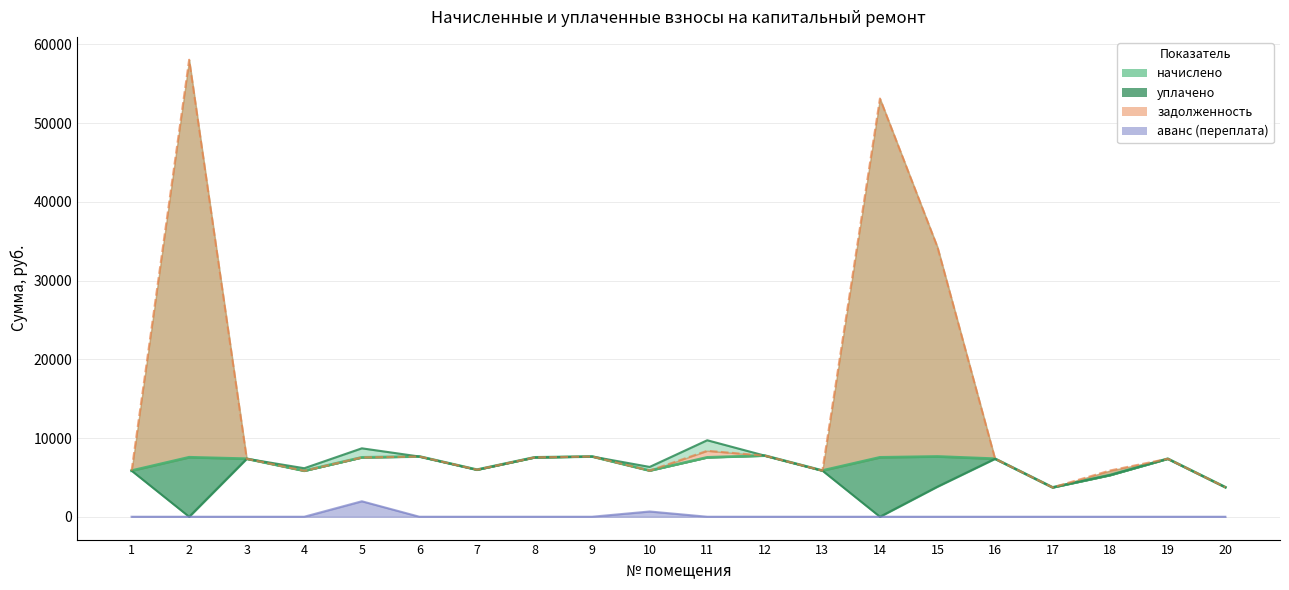

At 8, list the series in order from smallest to largest.

аванс, начислено, уплачено, задолженность